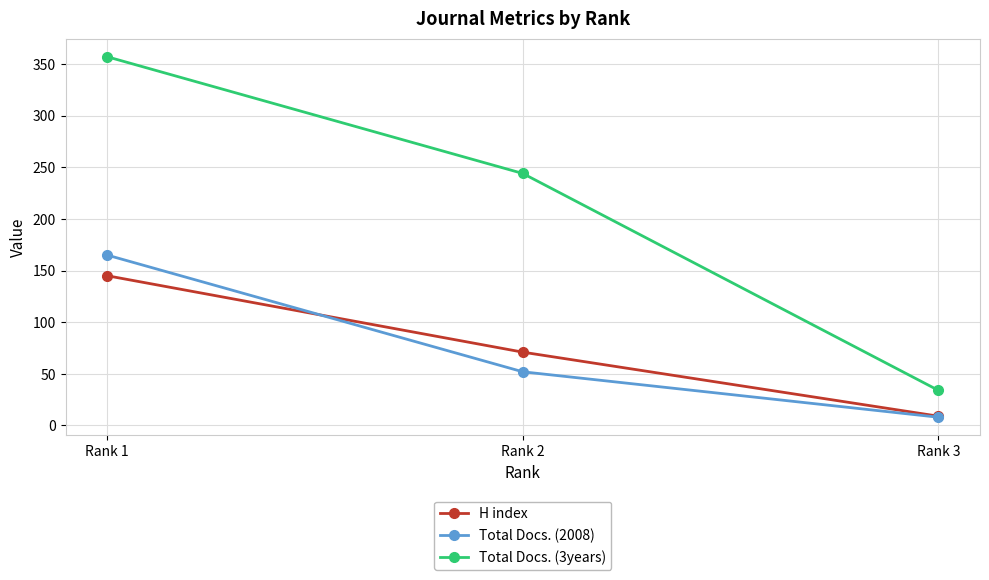

List the series in order of their peak value, highest first.

Total Docs. (3years), Total Docs. (2008), H index